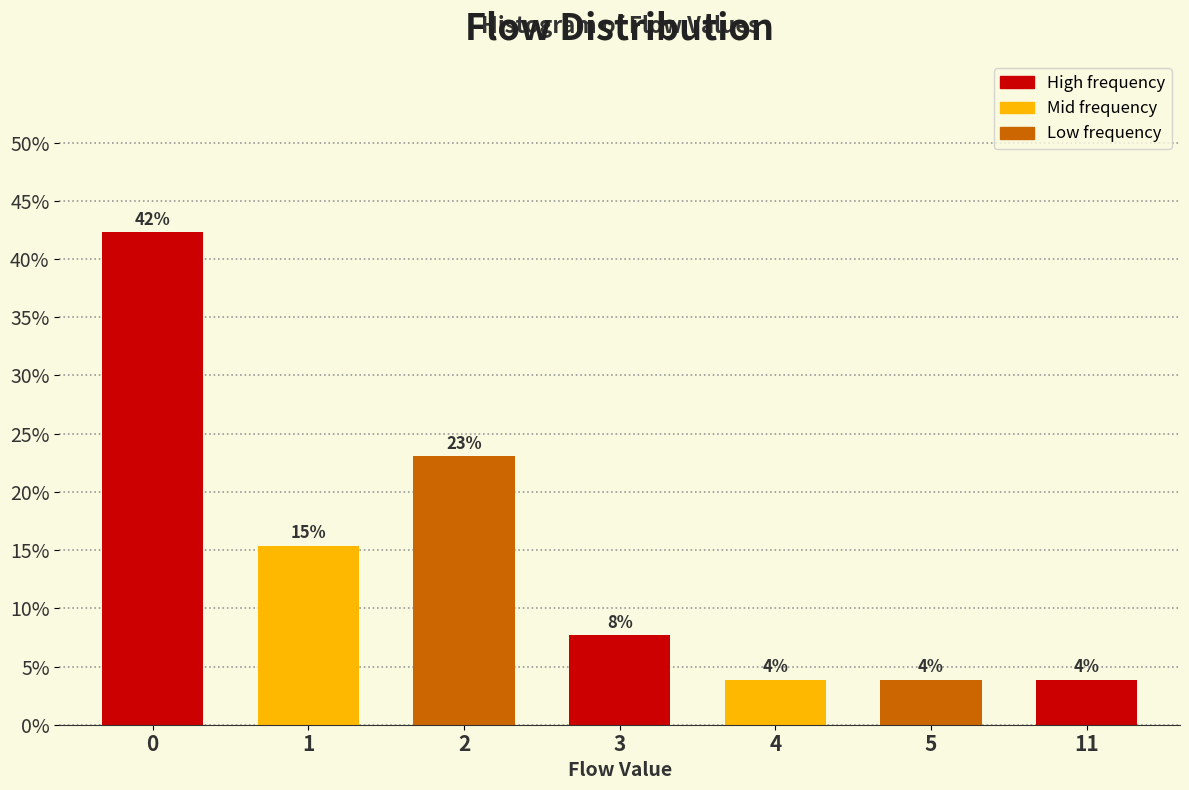

Are the bars horizontal?

No